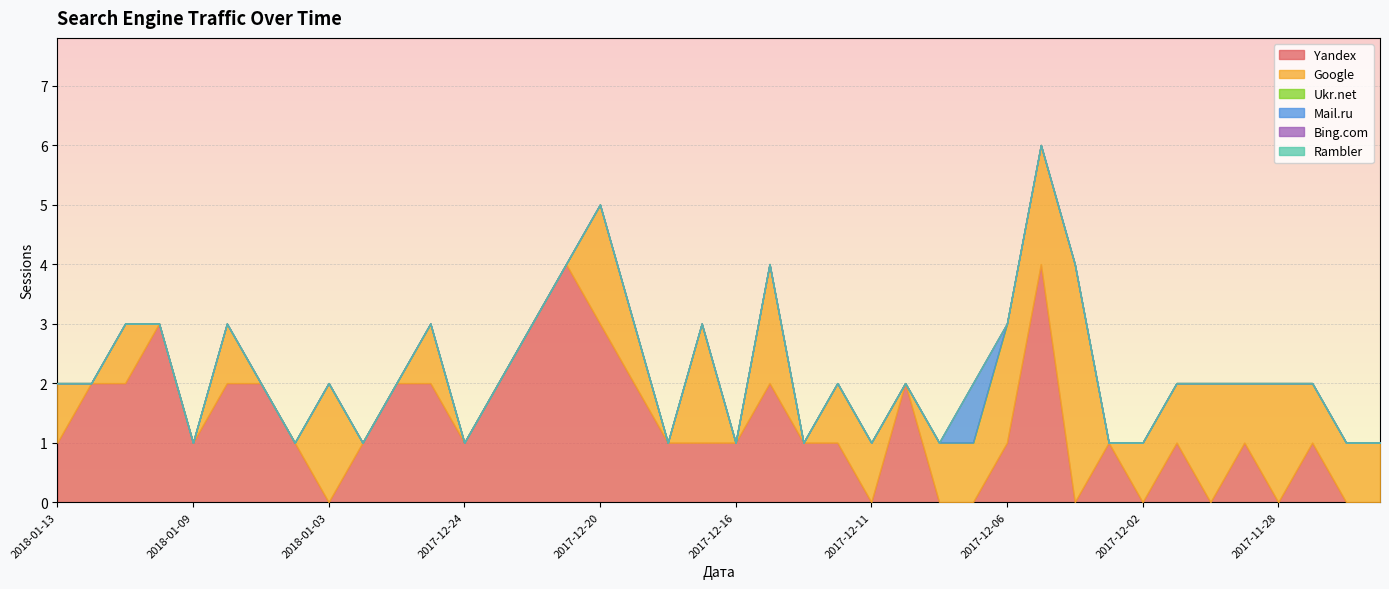

In Google, how many points are higher than both neighbors (excluding endpoints)?

10